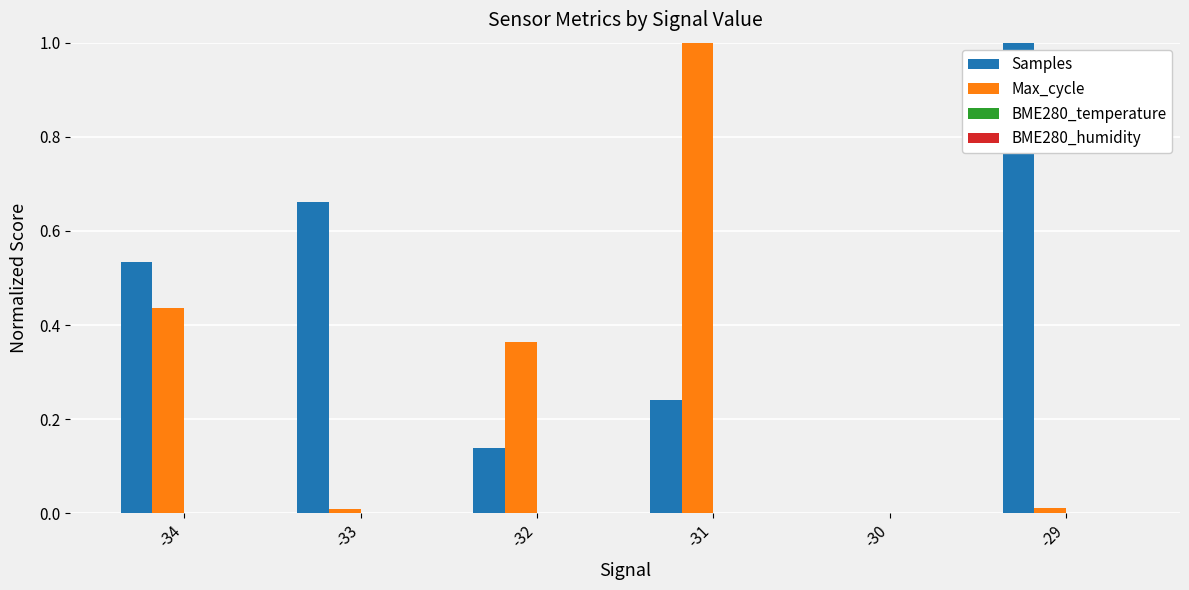

True or false: Samples has a value of 0.0 at -32.

False